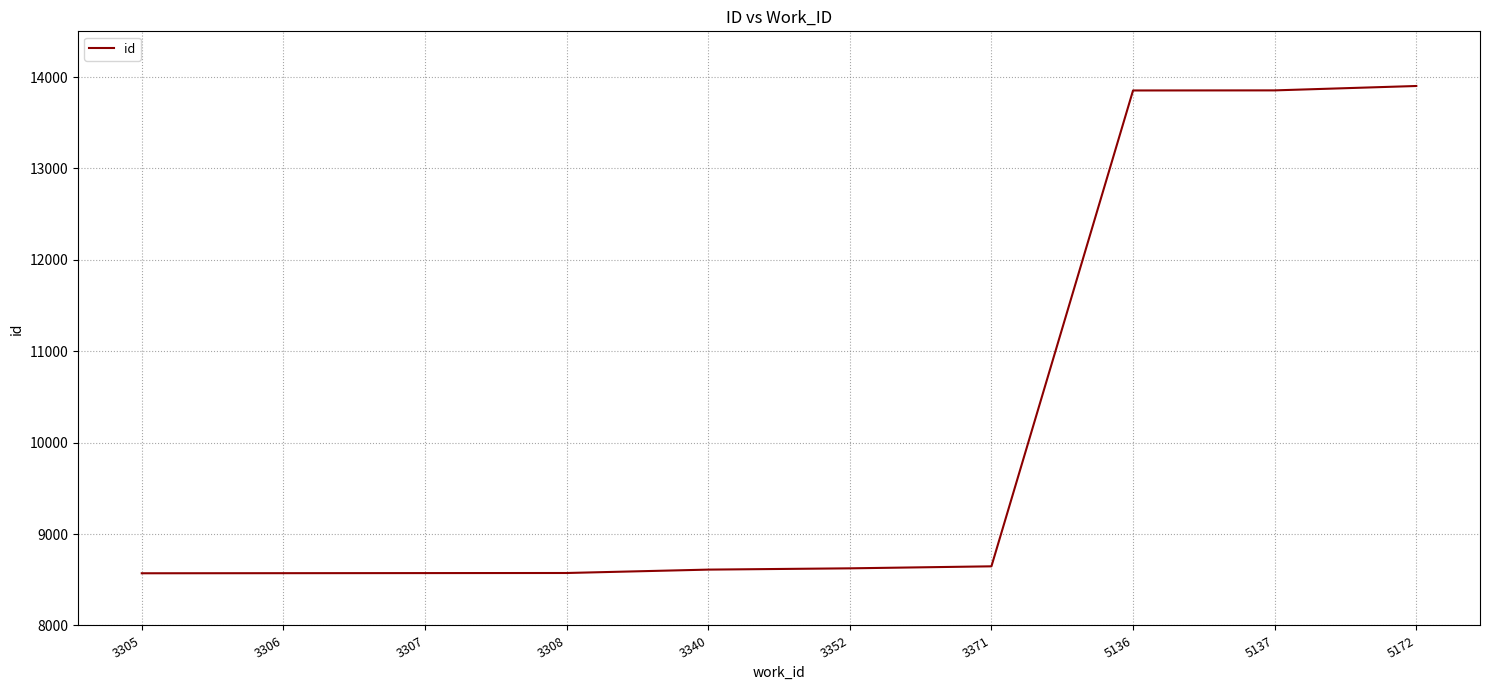

What is the change in value from 3308 to 5136?

+5279